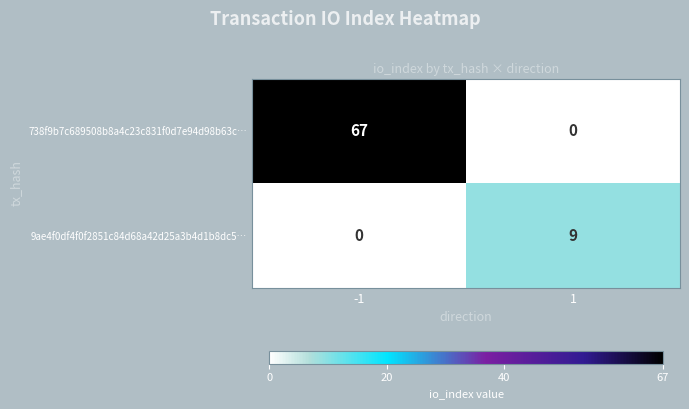

Reading right to left, list all the values displayed in this chart.

738f9b7c689508b8a4c23c831f0d7e94d98b63c…: 1=0	-1=67
9ae4f0df4f0f2851c84d68a42d25a3b4d1b8dc5…: 1=9	-1=0